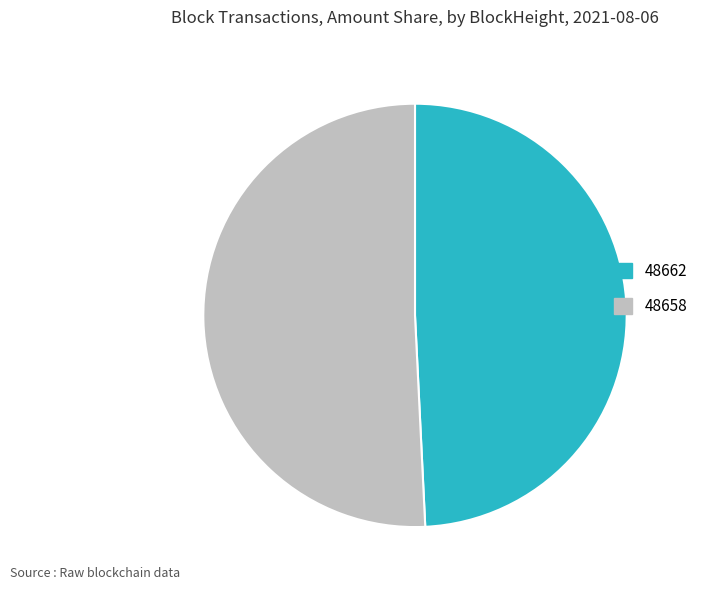

True or false: 48662 accounts for 49% of the total.

True